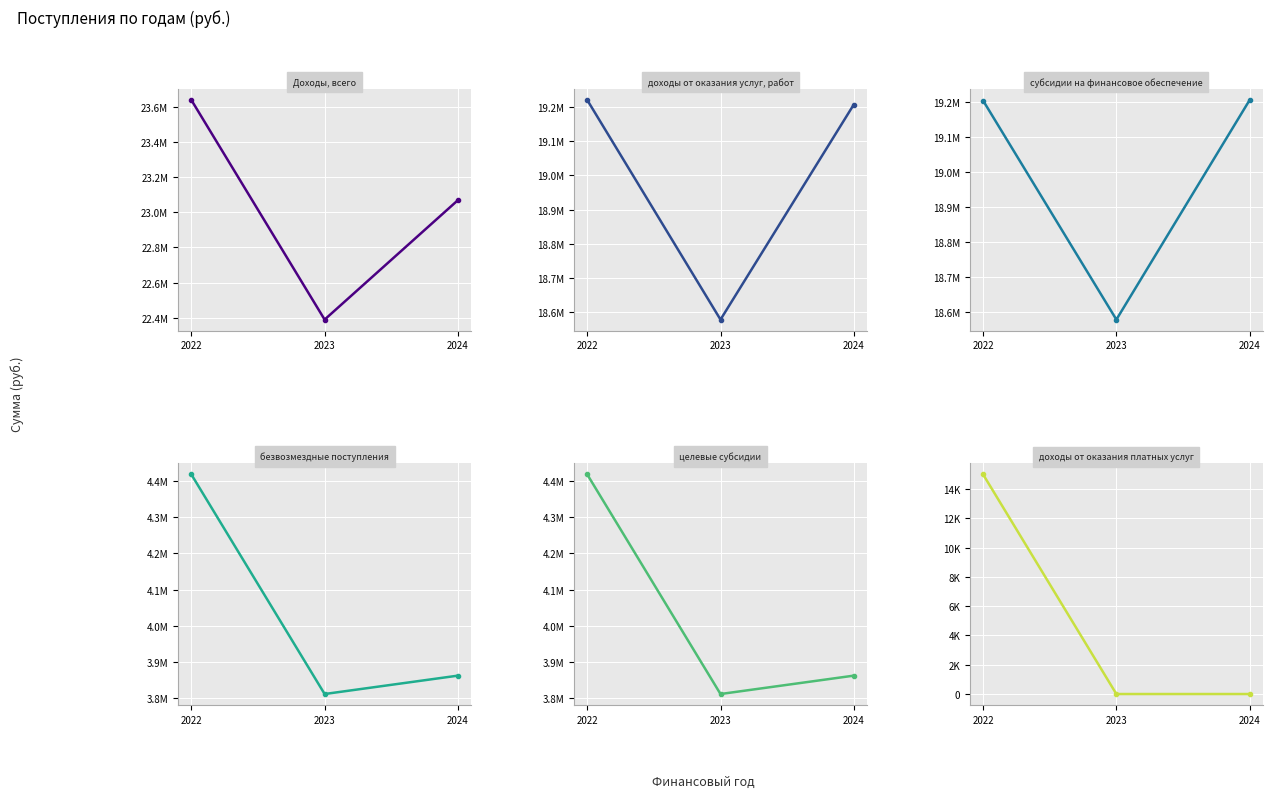

Which series has the largest range (max minus min)?

Доходы, всего